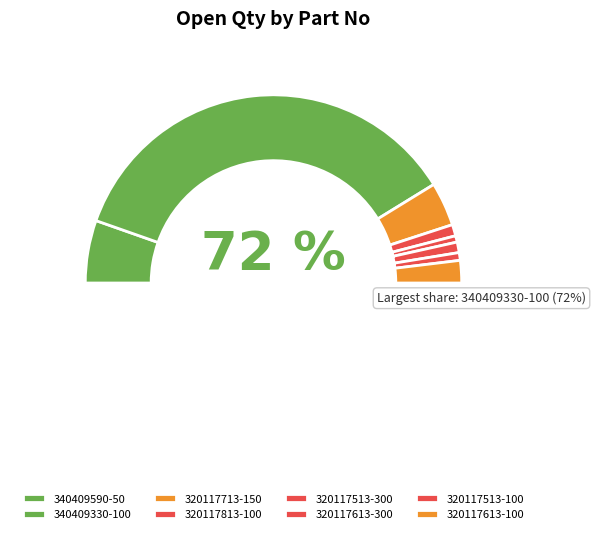

Is it true that 320117513-100 is 11% of the pie?

False